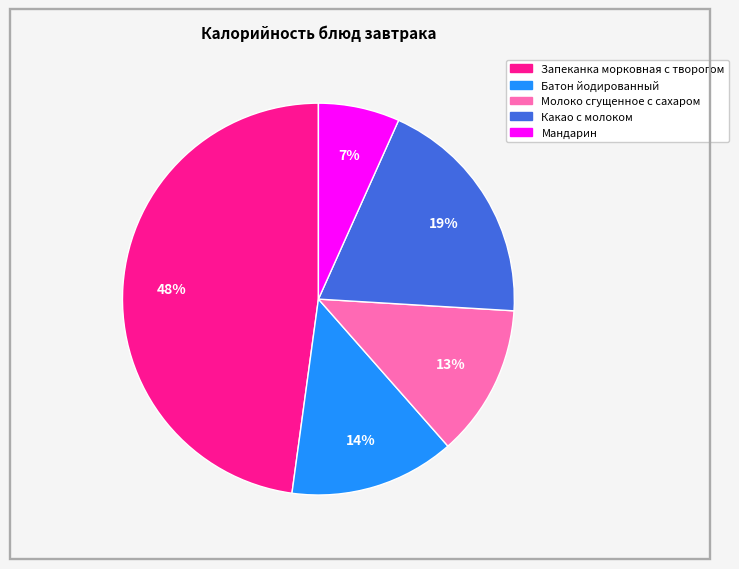

Which slice is the smallest?

Мандарин